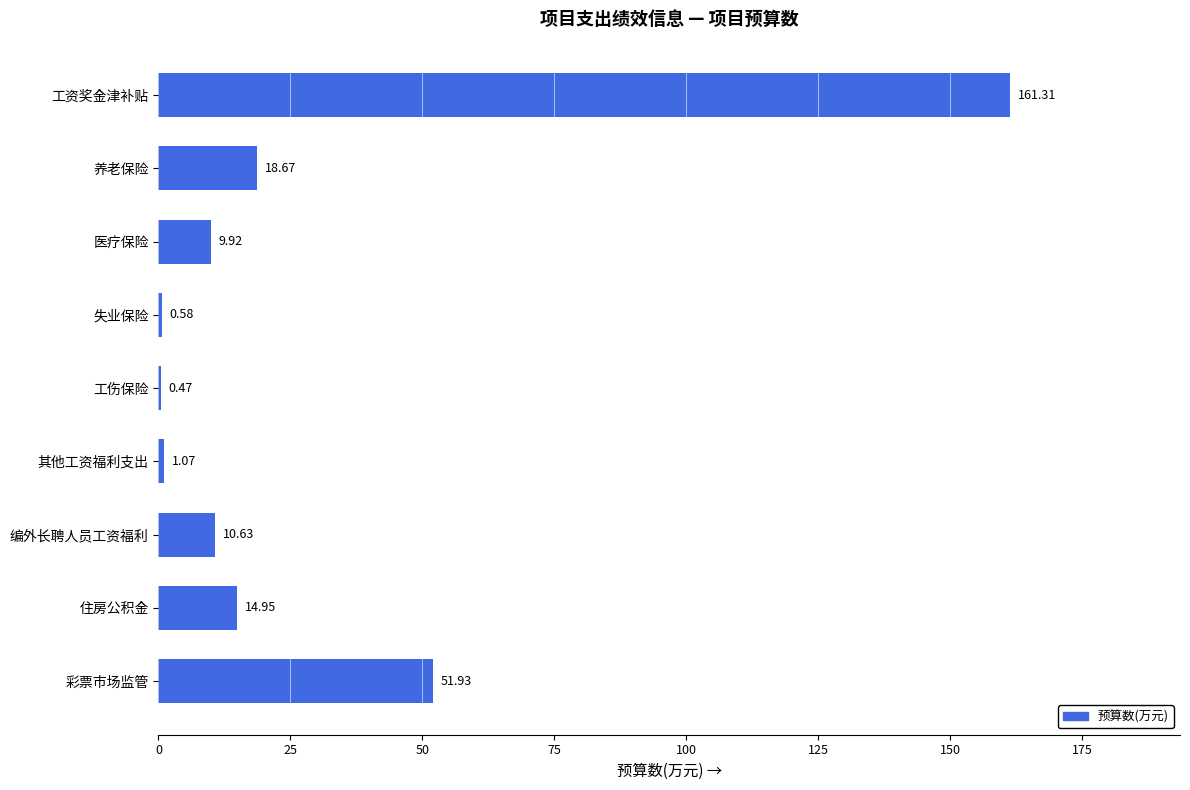

What is the change in value from 工伤保险 to 住房公积金?

+14.5